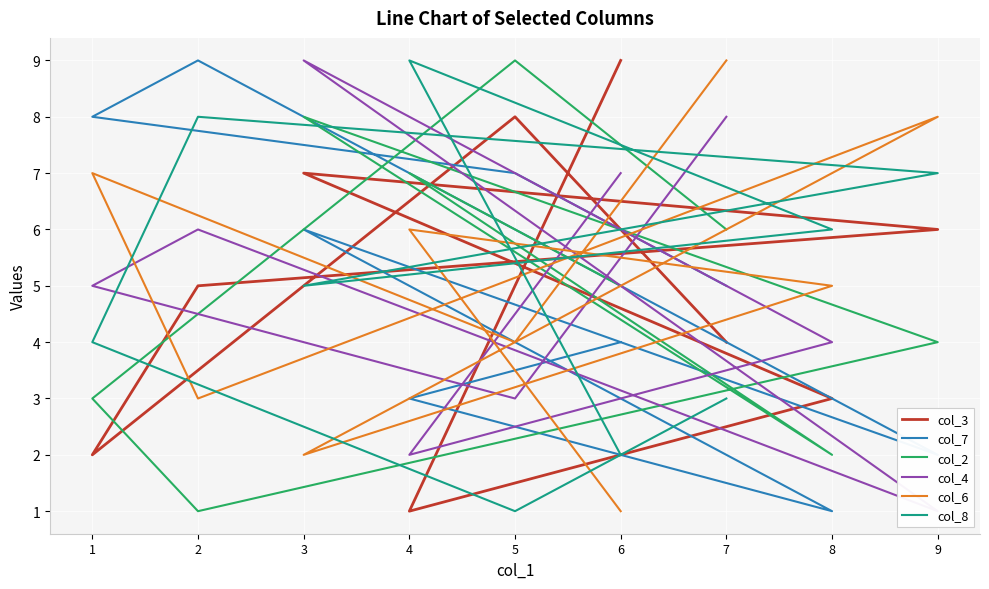

How many lines are shown in the chart?

6